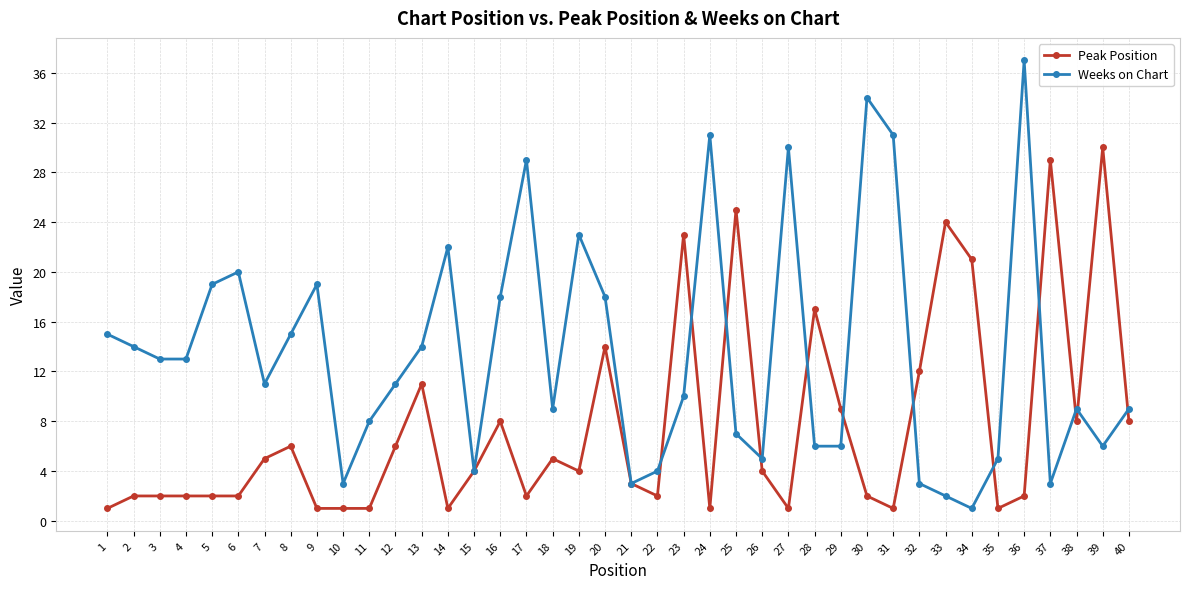

What is the sum of all Peak Position values?

303